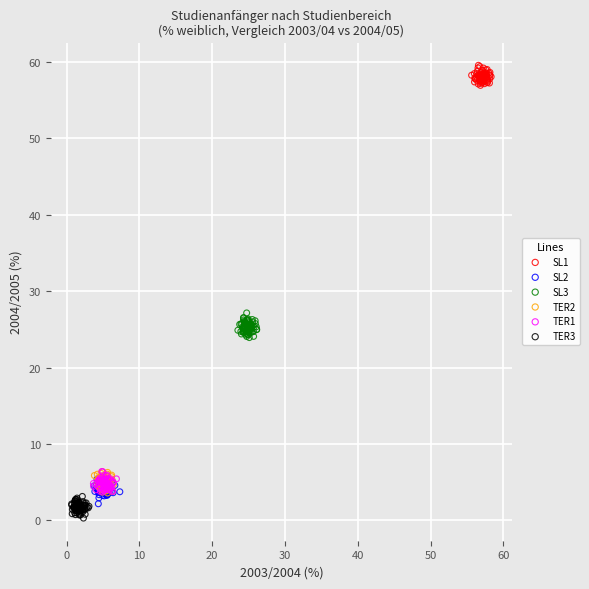

What are all the series names shown in the legend?

SL1, SL2, SL3, TER2, TER1, TER3